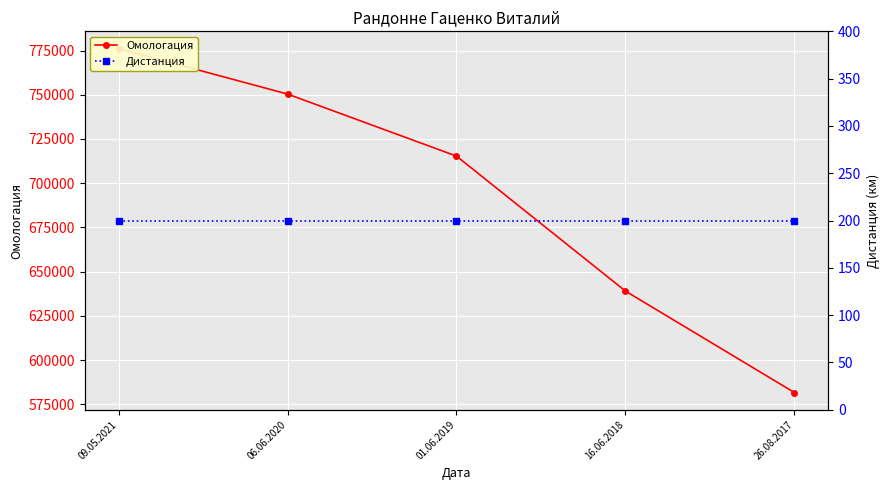

What is the value of the Омологация point at the 3rd from the left?

715331